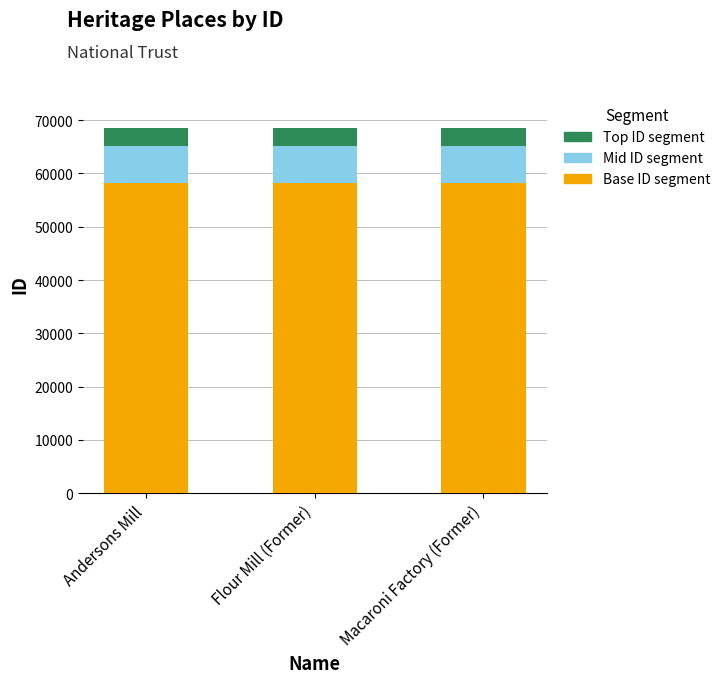

What is the minimum value for Base ID segment?

58228